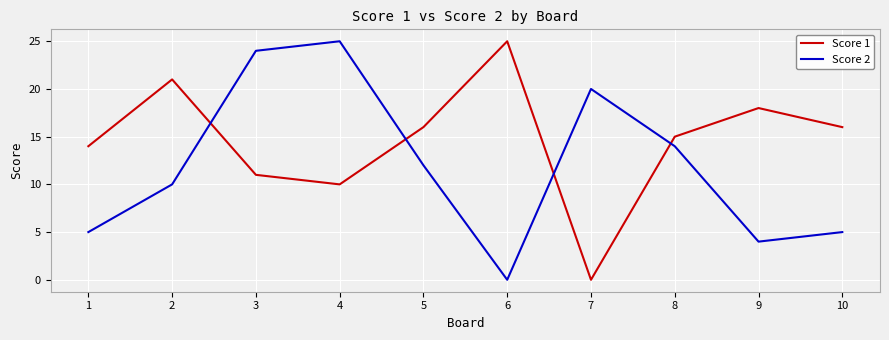

What is the highest value of the Score 1 series?

25